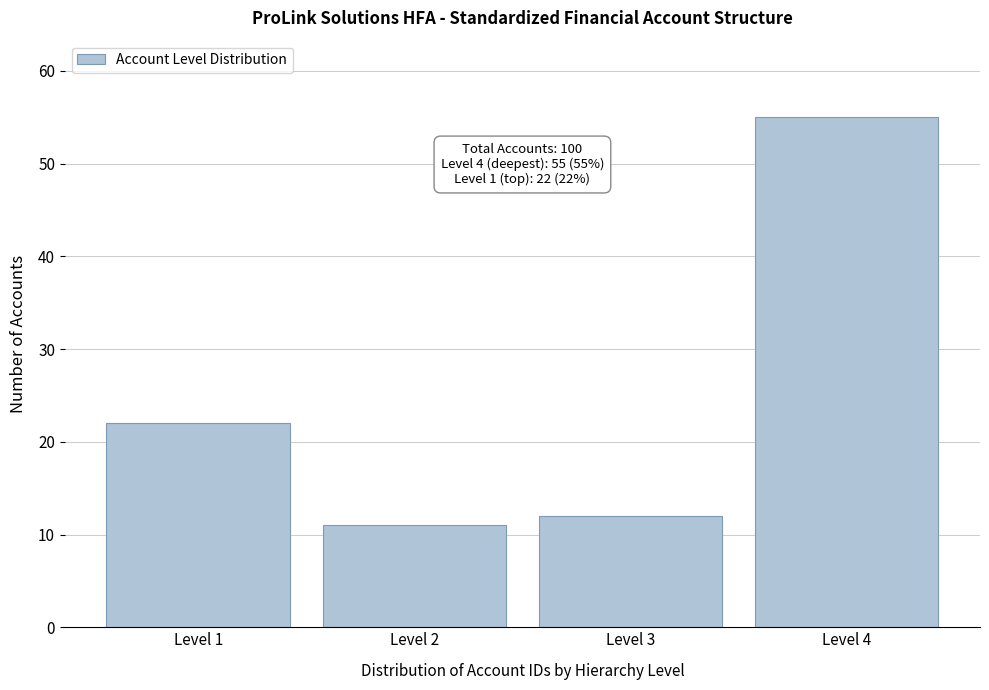

Reading left to right, list all the values displayed in this chart.

Level 1=22	Level 2=11	Level 3=12	Level 4=55